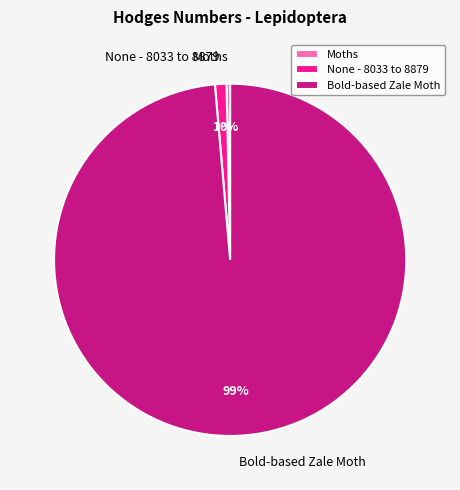

To the nearest percent, what is the average slice percentage?

33%